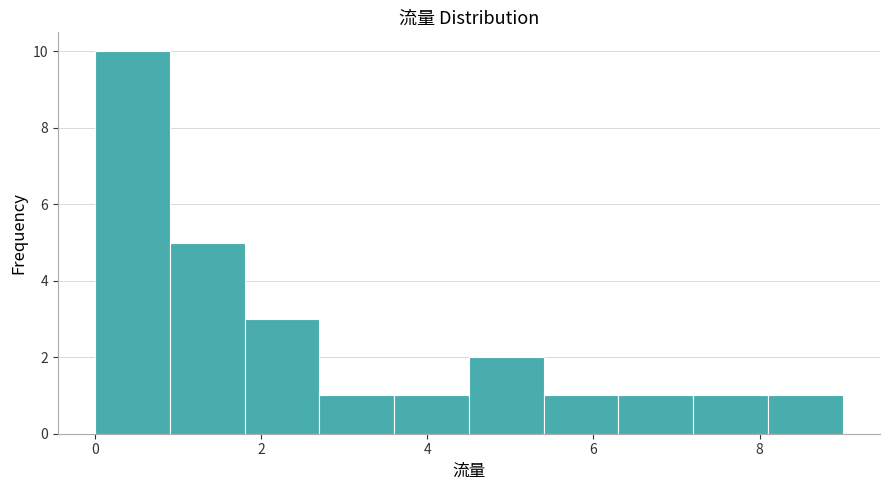

Reading left to right, list every bar in this chart as the range it spans on the x-axis followed by its height. Neither the bar edges nor the heights are printed on the chart, so give them approximately, as read against the axes.

0.0 to 0.9: 10
0.9 to 1.8: 5
1.8 to 2.7: 3
2.7 to 3.6: 1
3.6 to 4.5: 1
4.5 to 5.4: 2
5.4 to 6.3: 1
6.3 to 7.2: 1
7.2 to 8.1: 1
8.1 to 9.0: 1